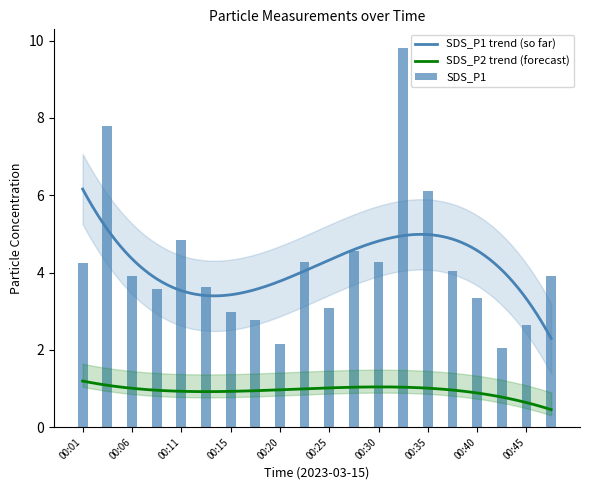

At which label does the data first exceed 3?

00:01